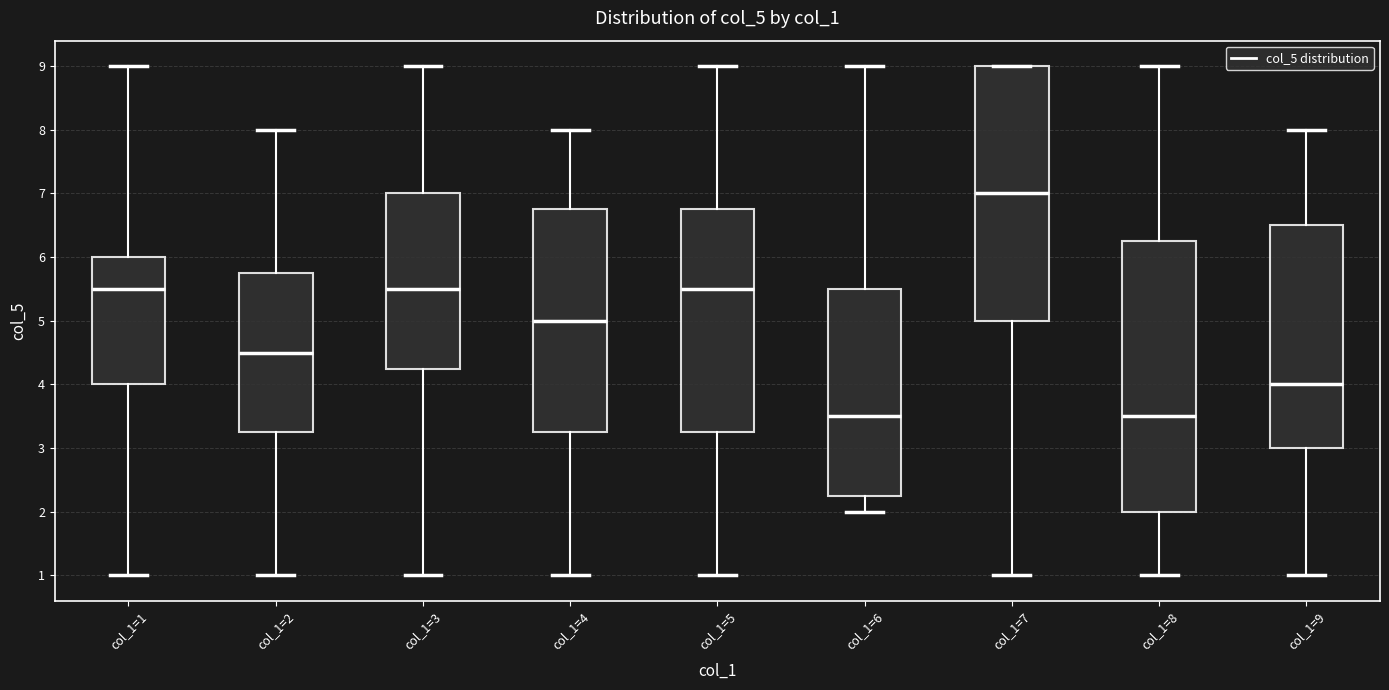

Reading left to right, transcribe this box plot: for each box, give where its median line is, the range the box spans, and where its two whiskers end, as read against the y-axis. The values are not printed on the chart, so give them approximately, as read against the axis.

col_1=1: median 5.5, box 4.0 to 6.0, whiskers 1.0 to 9.0
col_1=2: median 4.5, box 3.3 to 5.8, whiskers 1.0 to 8.0
col_1=3: median 5.5, box 4.3 to 7.0, whiskers 1.0 to 9.0
col_1=4: median 5.0, box 3.3 to 6.8, whiskers 1.0 to 8.0
col_1=5: median 5.5, box 3.3 to 6.8, whiskers 1.0 to 9.0
col_1=6: median 3.5, box 2.3 to 5.5, whiskers 2.0 to 9.0
col_1=7: median 7.0, box 5.0 to 9.0, whiskers 1.0 to 9.0
col_1=8: median 3.5, box 2.0 to 6.3, whiskers 1.0 to 9.0
col_1=9: median 4.0, box 3.0 to 6.5, whiskers 1.0 to 8.0